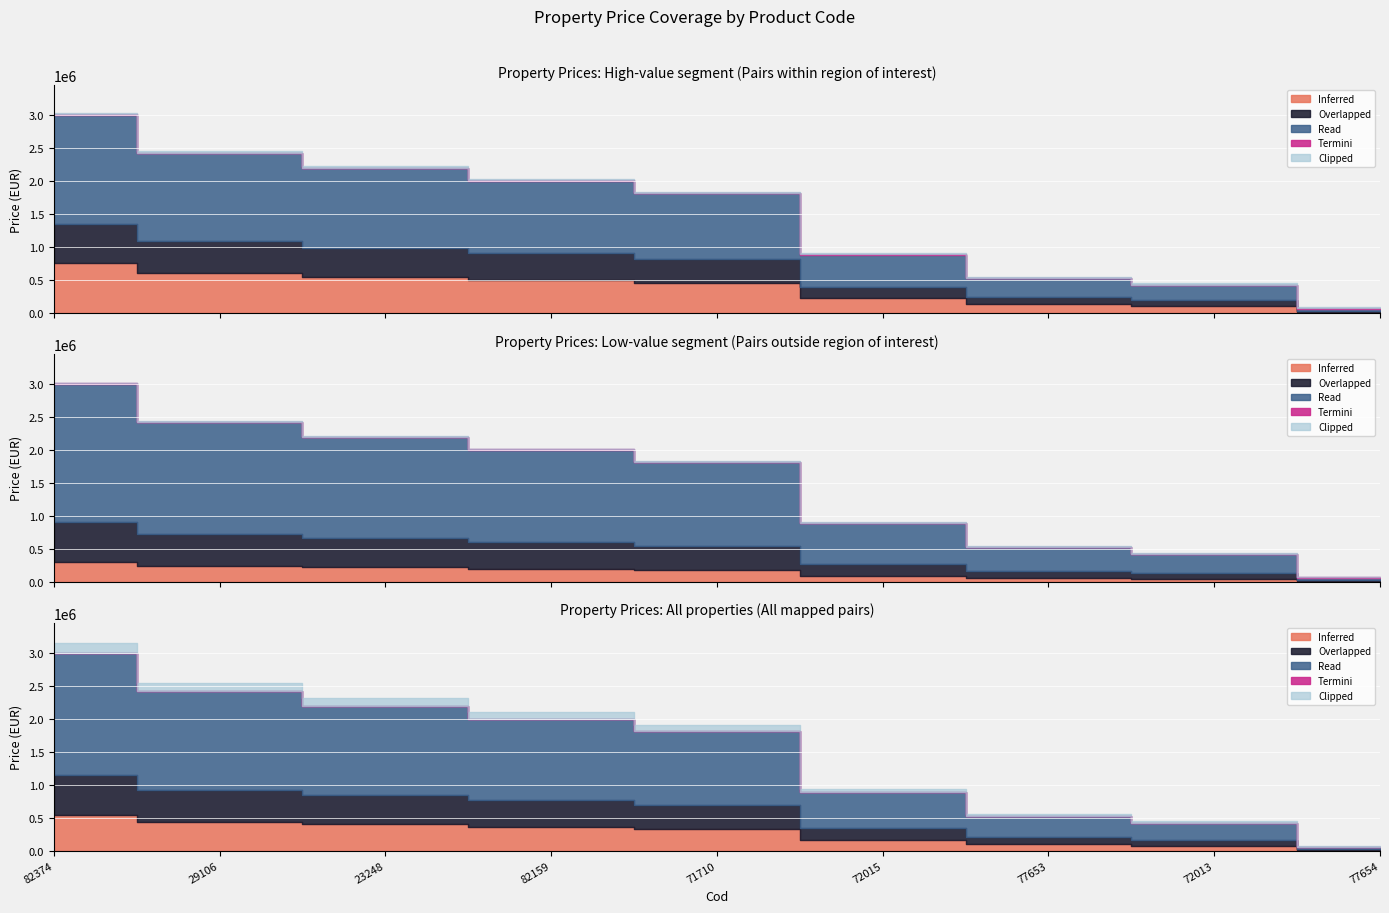

Which category has the highest value across all series?

82374